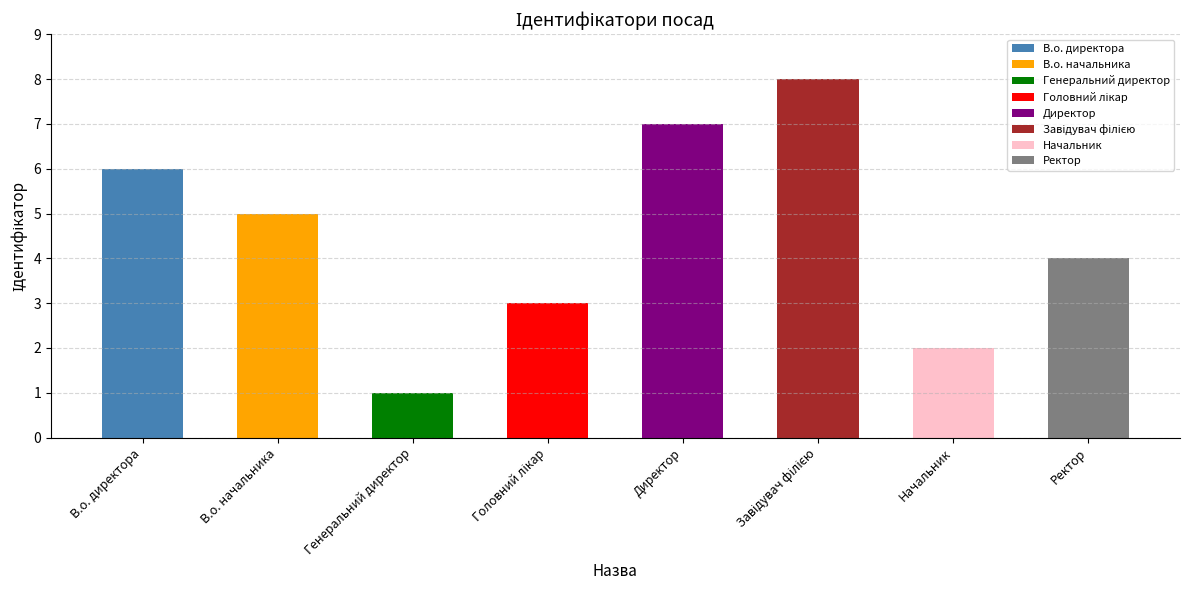

How many values are between 3 and 7?

5